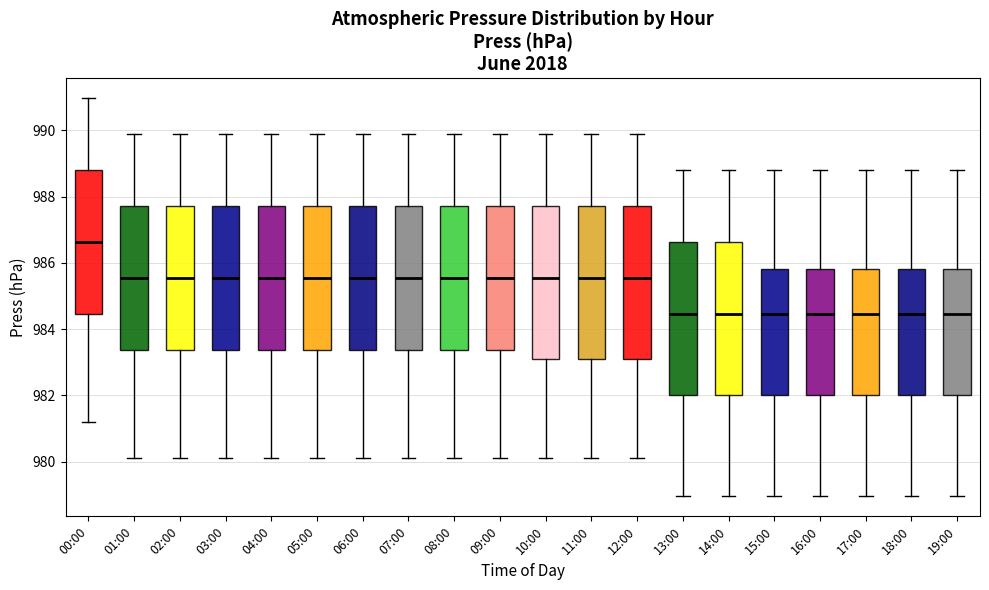

Reading left to right, transcribe this box plot: for each box, give where its median line is, the range the box spans, and where its two whiskers end, as read against the y-axis. The values are not printed on the chart, so give them approximately, as read against the axis.

00:00: median 986.6, box 984.4 to 988.8, whiskers 981.2 to 991.0
01:00: median 985.6, box 983.4 to 987.8, whiskers 980.2 to 989.8
02:00: median 985.6, box 983.4 to 987.8, whiskers 980.2 to 989.8
03:00: median 985.6, box 983.4 to 987.8, whiskers 980.2 to 989.8
04:00: median 985.6, box 983.4 to 987.8, whiskers 980.2 to 989.8
05:00: median 985.6, box 983.4 to 987.8, whiskers 980.2 to 989.8
06:00: median 985.6, box 983.4 to 987.8, whiskers 980.2 to 989.8
07:00: median 985.6, box 983.4 to 987.8, whiskers 980.2 to 989.8
08:00: median 985.6, box 983.4 to 987.8, whiskers 980.2 to 989.8
09:00: median 985.6, box 983.4 to 987.8, whiskers 980.2 to 989.8
10:00: median 985.6, box 983.2 to 987.8, whiskers 980.2 to 989.8
11:00: median 985.6, box 983.2 to 987.8, whiskers 980.2 to 989.8
12:00: median 985.6, box 983.2 to 987.8, whiskers 980.2 to 989.8
13:00: median 984.4, box 982.0 to 986.6, whiskers 979.0 to 988.8
14:00: median 984.4, box 982.0 to 986.6, whiskers 979.0 to 988.8
15:00: median 984.4, box 982.0 to 985.8, whiskers 979.0 to 988.8
16:00: median 984.4, box 982.0 to 985.8, whiskers 979.0 to 988.8
17:00: median 984.4, box 982.0 to 985.8, whiskers 979.0 to 988.8
18:00: median 984.4, box 982.0 to 985.8, whiskers 979.0 to 988.8
19:00: median 984.4, box 982.0 to 985.8, whiskers 979.0 to 988.8